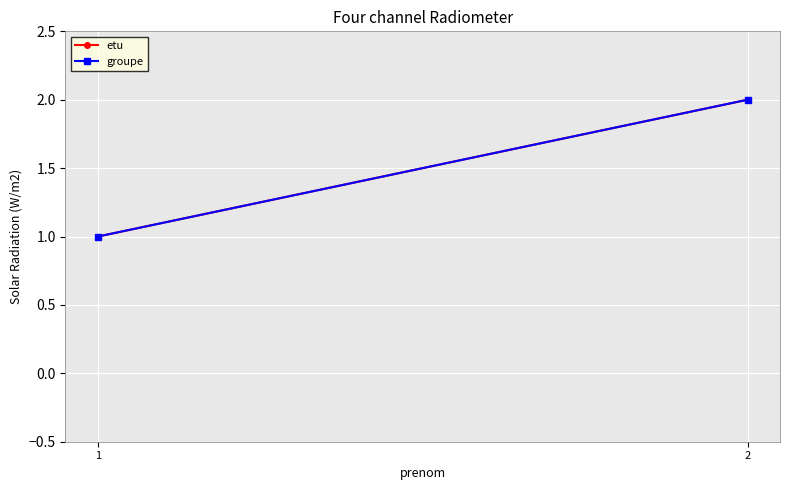

Which series has the widest spread of values?

etu